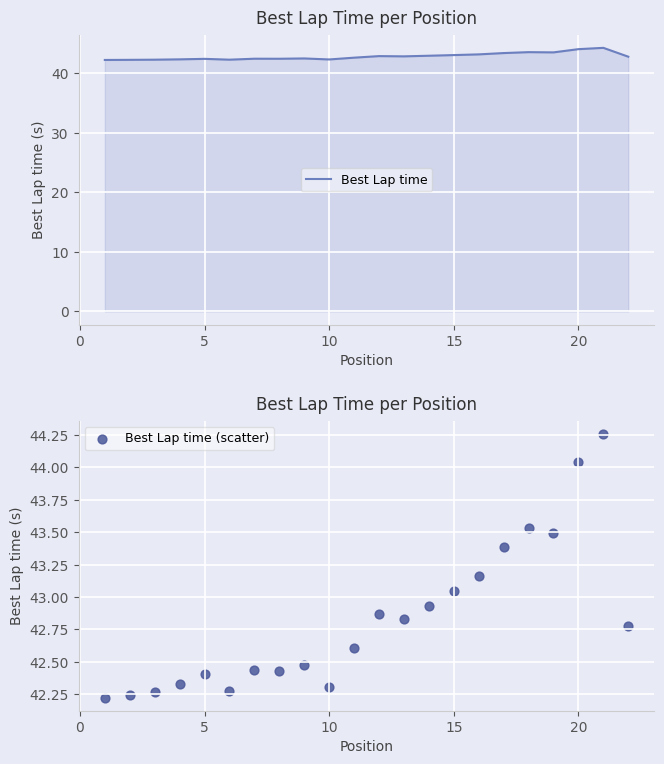

Is the value of Best Lap time (scatter) at 5 greater than the value of Best Lap time at 5?

No